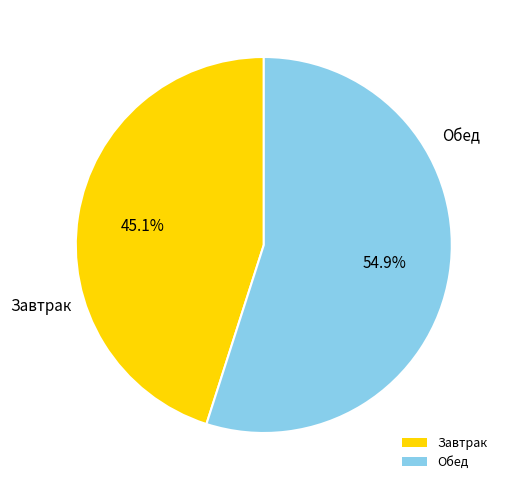

Count the number of slices in the pie.

2